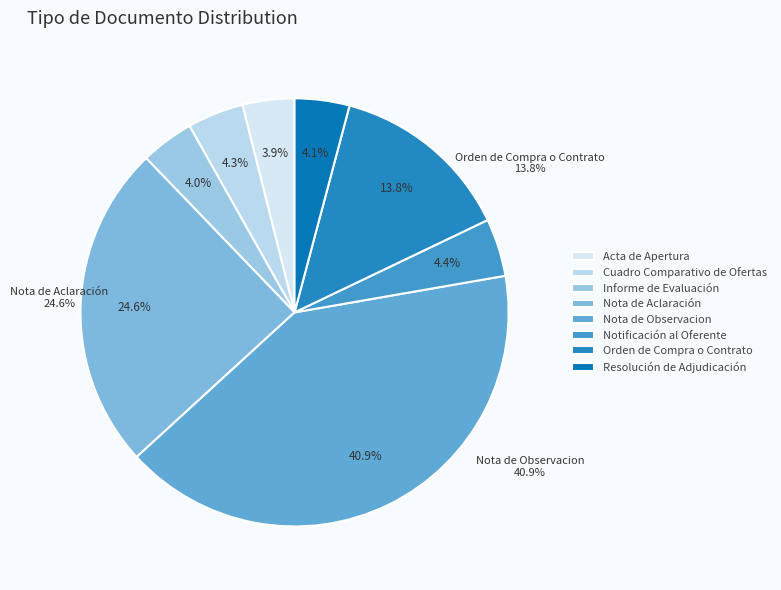

To the nearest percent, what is the combined percentage of Cuadro Comparativo de Ofertas and Informe de Evaluación?

8%